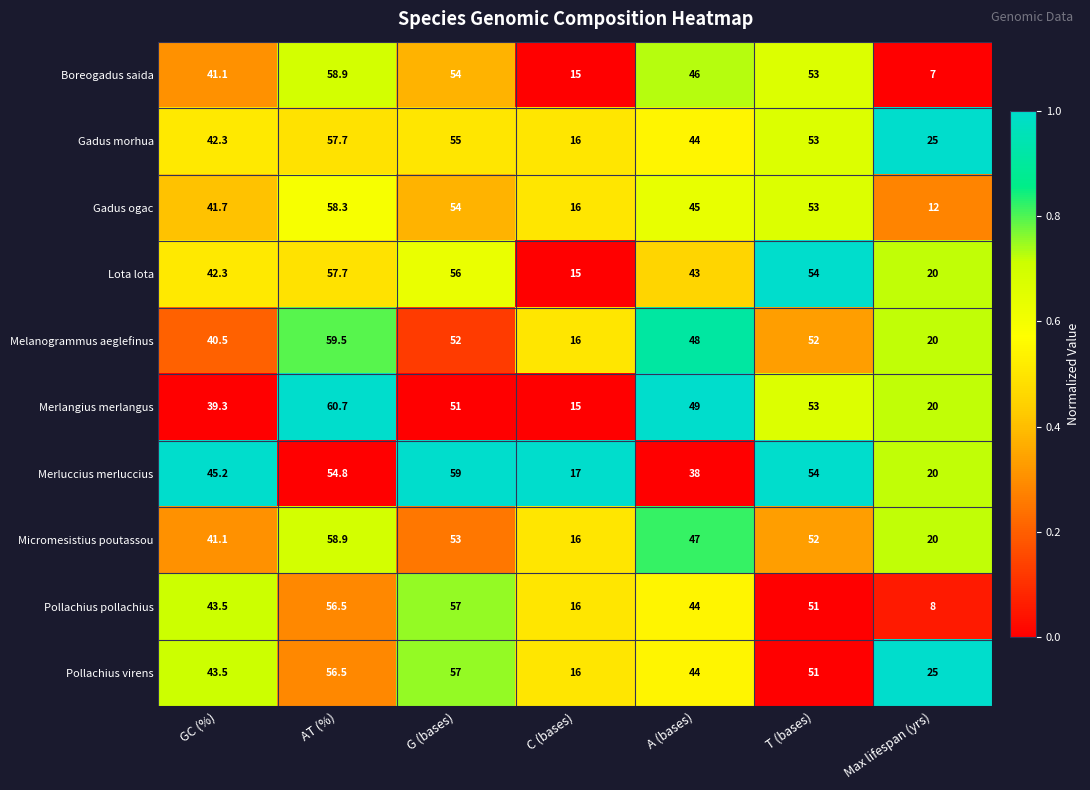

How many distinct data groups are displayed?

10